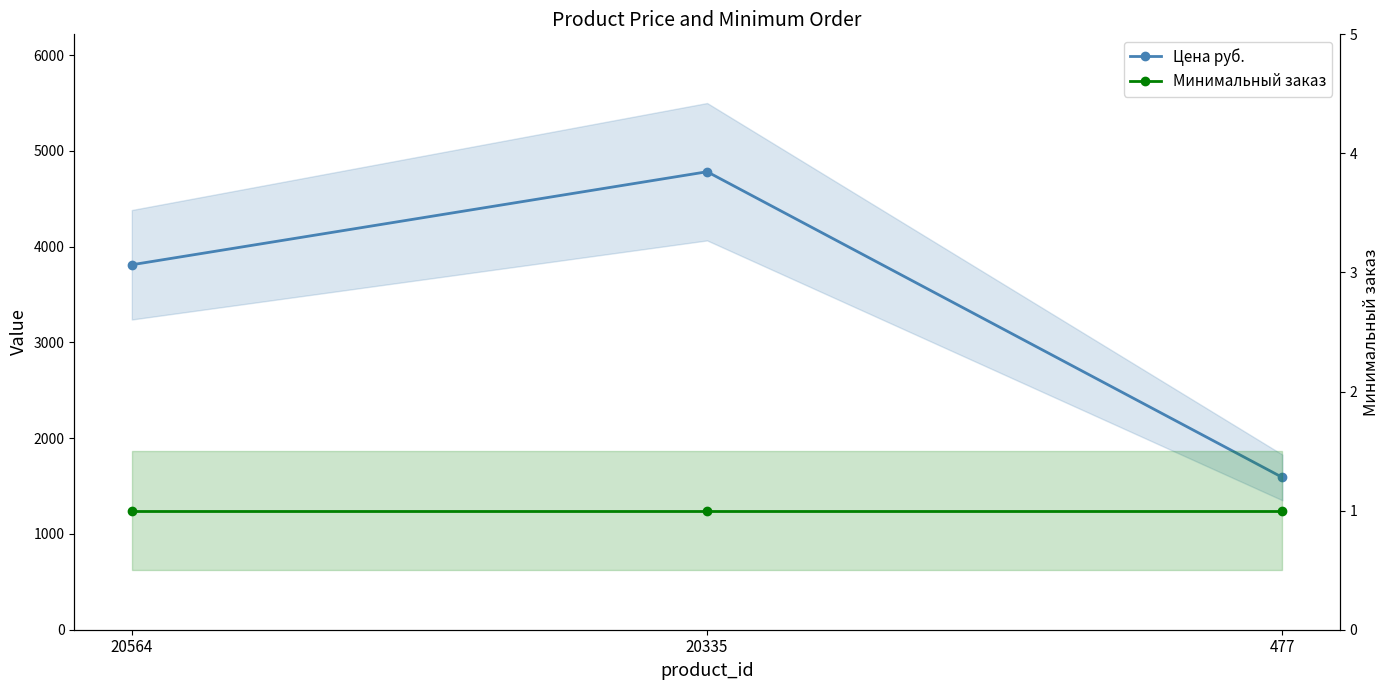

Reading left to right, what are all the values shown in this chart?

Цена руб.: 20564=3811.0	20335=4782.4	477=1590.0
Минимальный заказ: 20564=1.0	20335=1.0	477=1.0